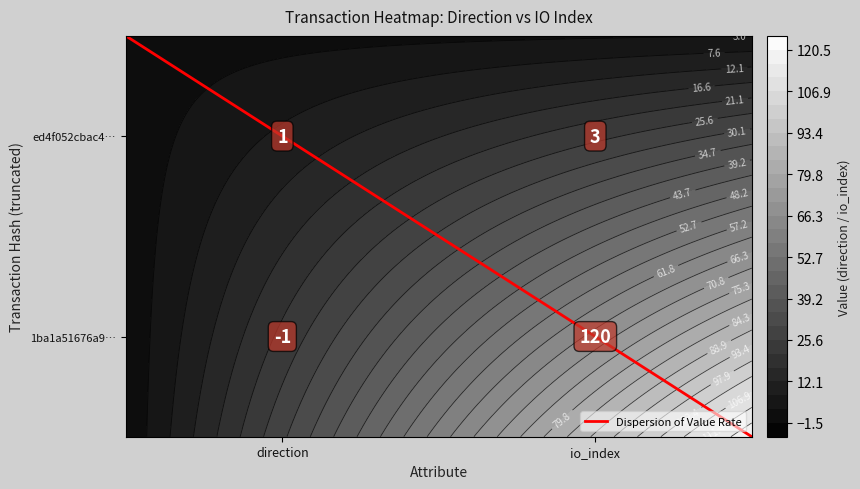

What is the sum of the 1ba1a51676a9… values at io_index and direction?

119